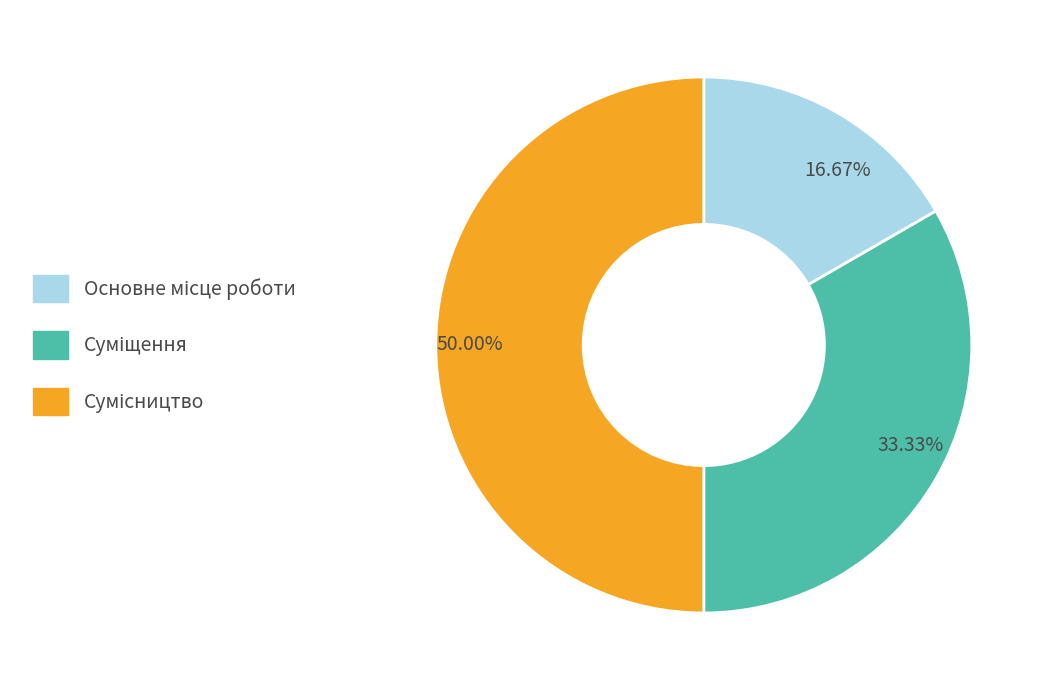

What is the largest slice in the pie chart?

Сумісництво